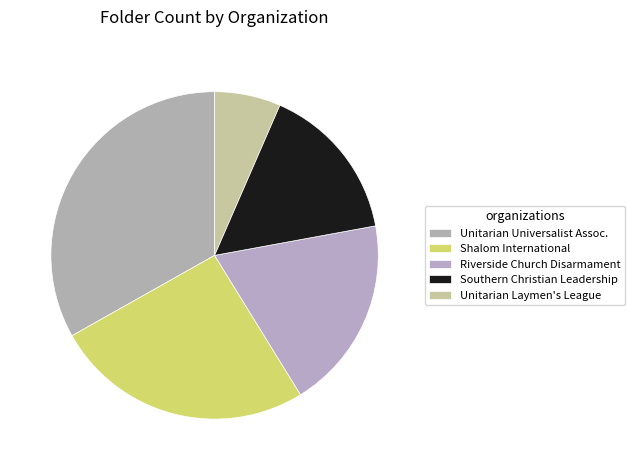

To the nearest percent, what is the average slice percentage?

20%